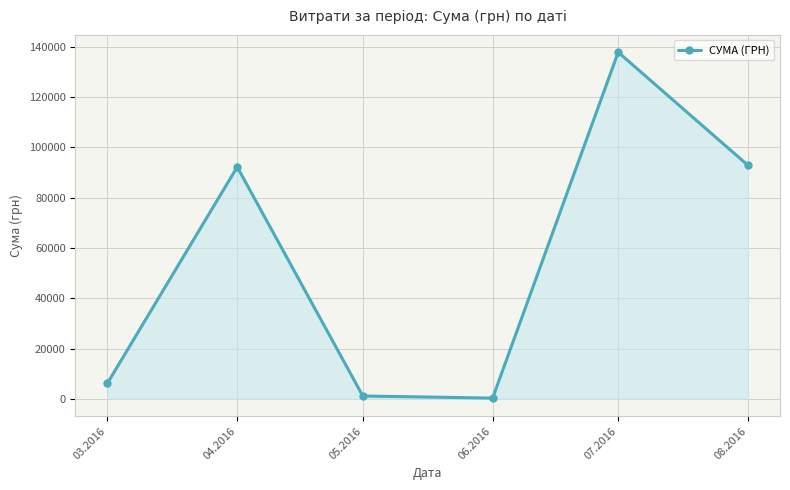

The value at 08.2016 is 161059.8. True or false?

False